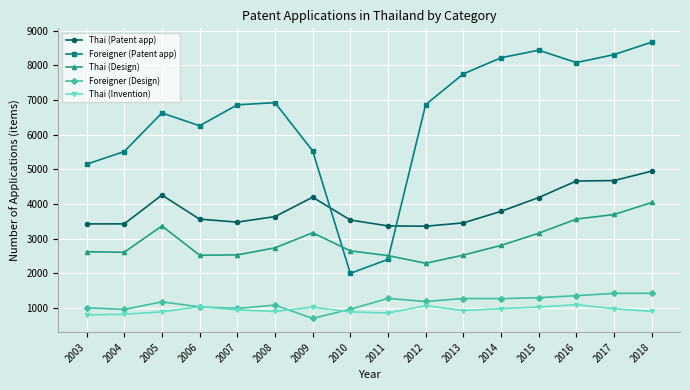

Rank the series by their maximum value, from highest to lowest.

Foreigner (Patent app), Thai (Patent app), Thai (Design), Foreigner (Design), Thai (Invention)